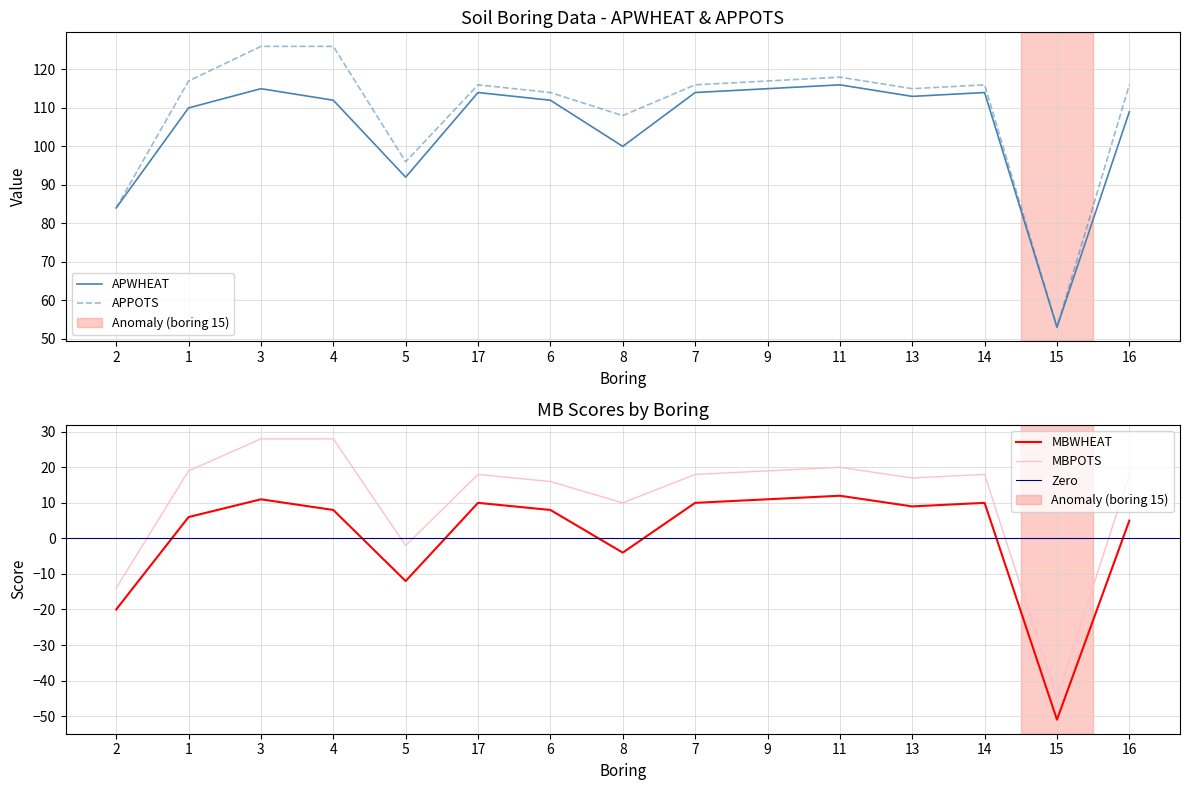

Does the chart have visible grid lines?

Yes